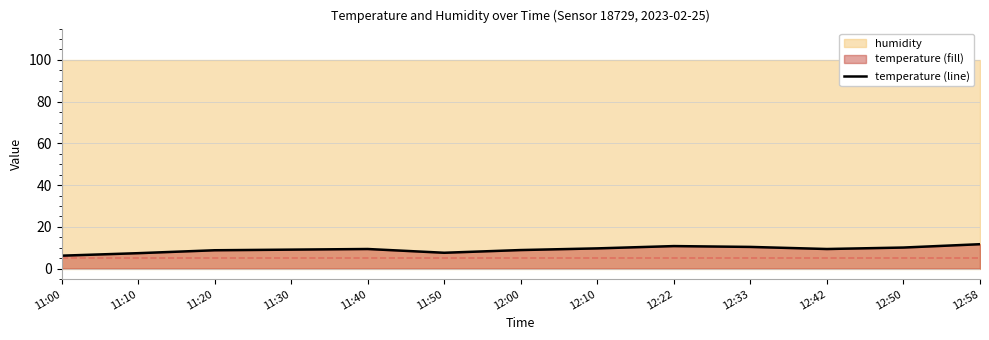

Between 12:50 and 11:30, which is larger?

12:50